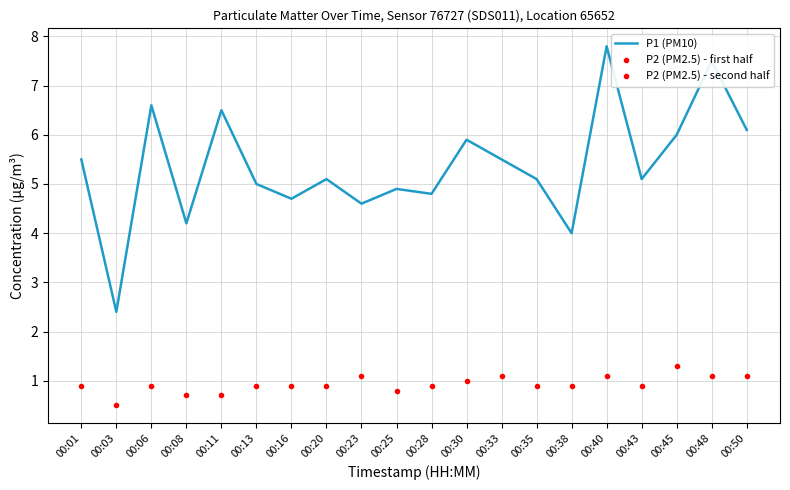

True or false: the data has more than 2 interior local peaks.

True